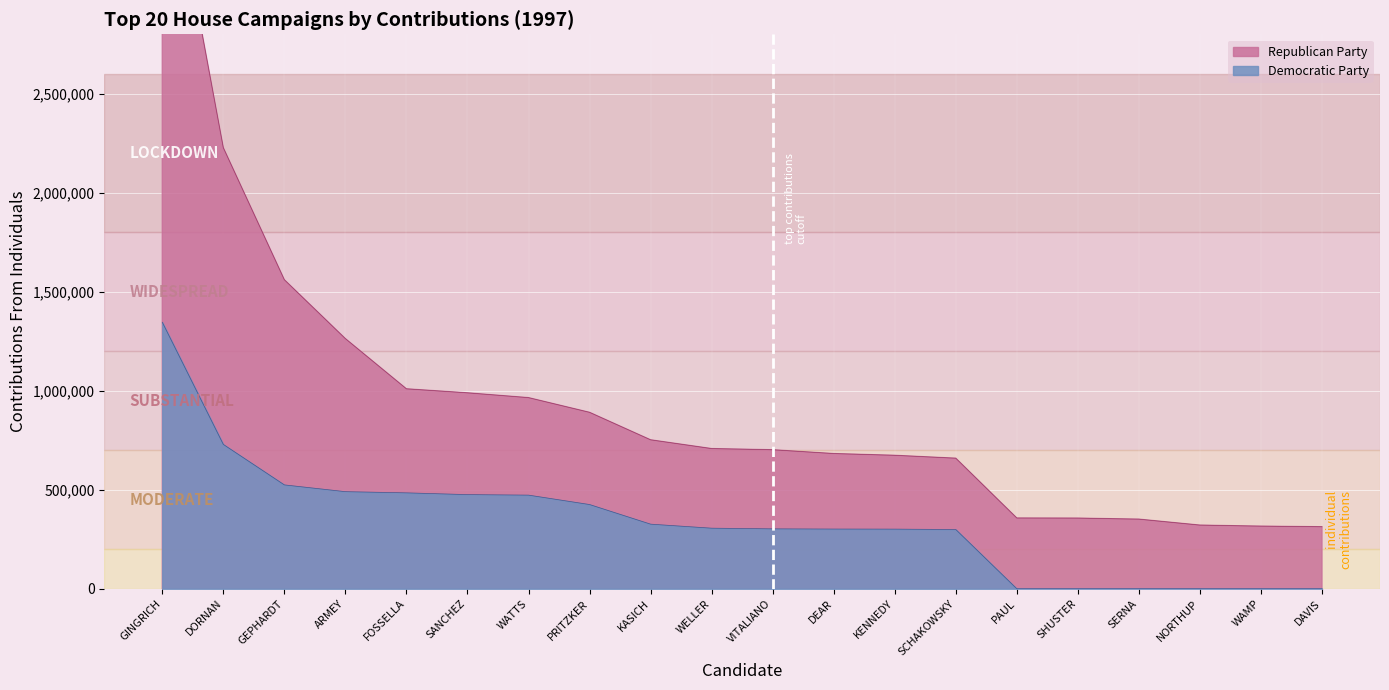

Which label corresponds to the smallest value in the chart?

PAUL